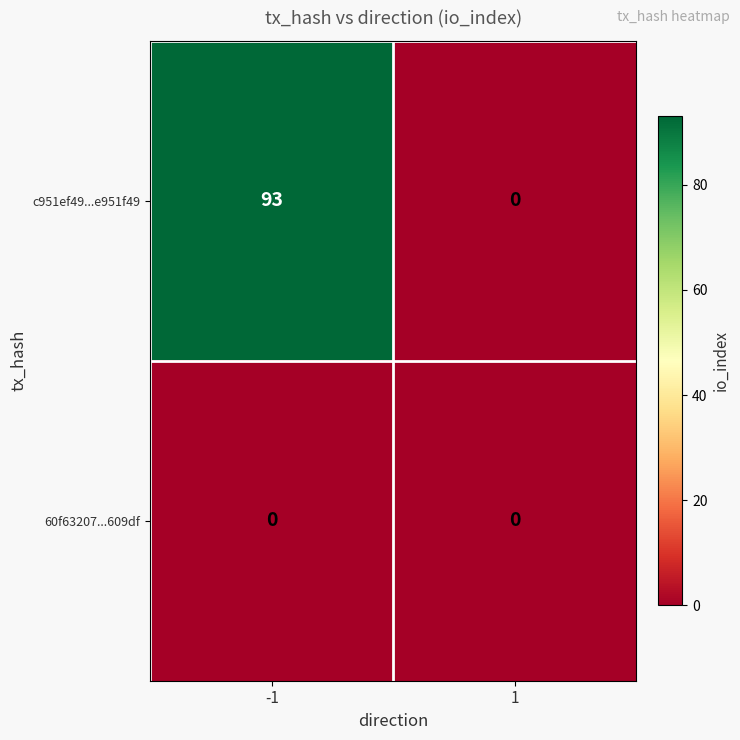

Reading left to right, transcribe all the data shown in this chart.

c951ef49...e951f49: 93	0
60f63207...609df: 0	0